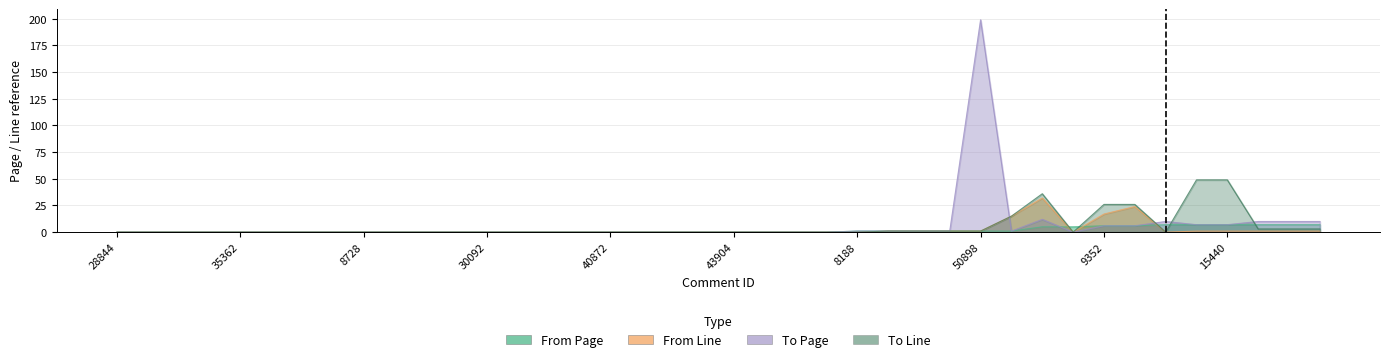

Rank the series at 39398 from highest to lowest value.

From Page, From Line, To Page, To Line